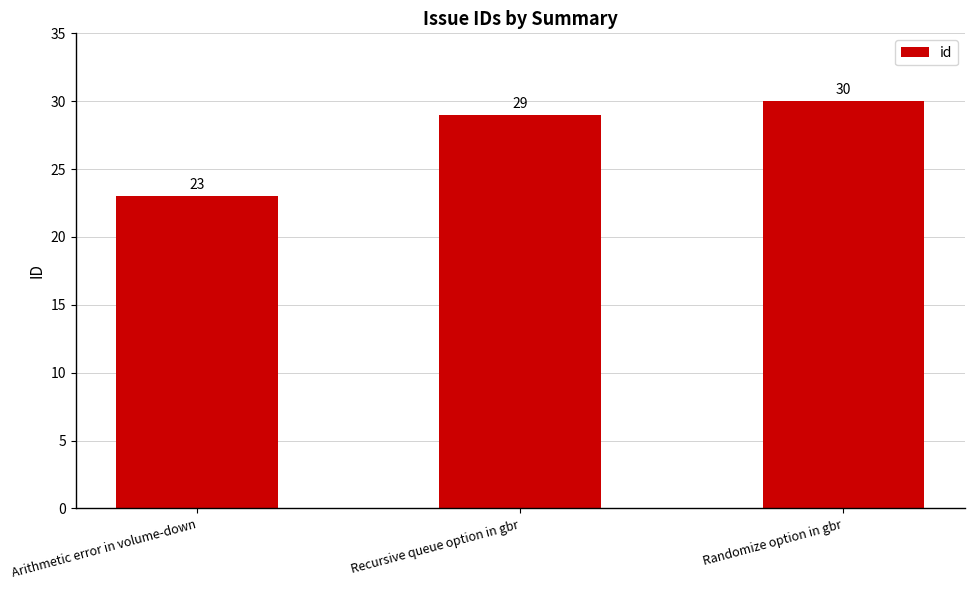

Reading left to right, list all the values displayed in this chart.

Arithmetic error in volume-down=23	Recursive queue option in gbr=29	Randomize option in gbr=30